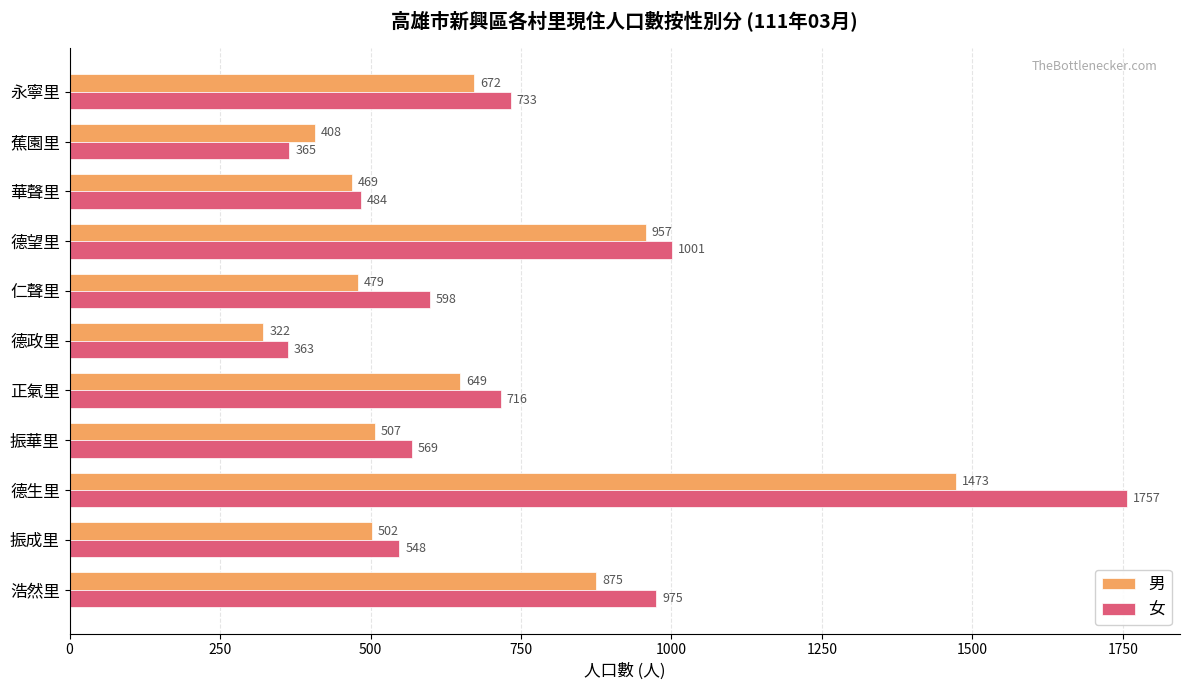

What is the spread (max minus min) of values at 振成里?

46